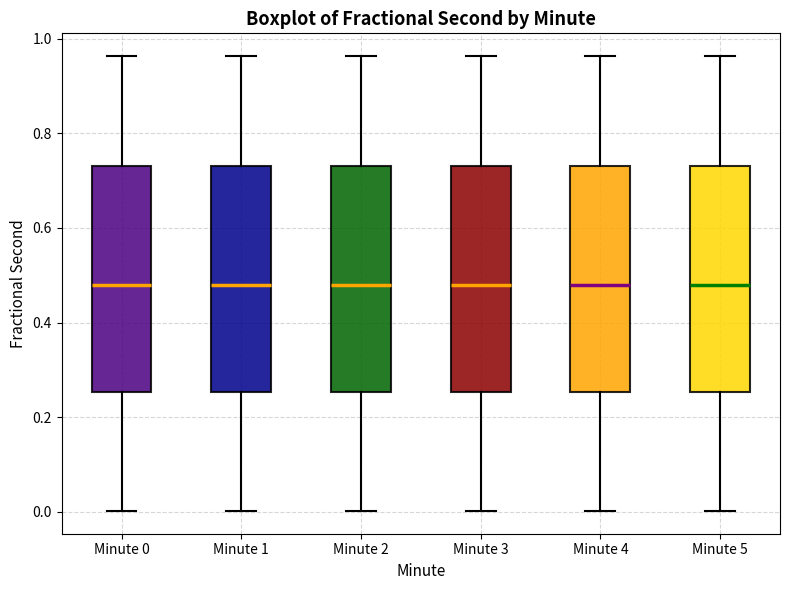

Reading left to right, read every box against the y-axis: the position of its median line, the range the box covers, and the ends of its whiskers. The values are not printed on the chart, so give them approximately, as read against the axis.

Minute 0: median 0.48, box 0.26 to 0.74, whiskers 0.00 to 0.96
Minute 1: median 0.48, box 0.26 to 0.74, whiskers 0.00 to 0.96
Minute 2: median 0.48, box 0.26 to 0.74, whiskers 0.00 to 0.96
Minute 3: median 0.48, box 0.26 to 0.74, whiskers 0.00 to 0.96
Minute 4: median 0.48, box 0.26 to 0.74, whiskers 0.00 to 0.96
Minute 5: median 0.48, box 0.26 to 0.74, whiskers 0.00 to 0.96